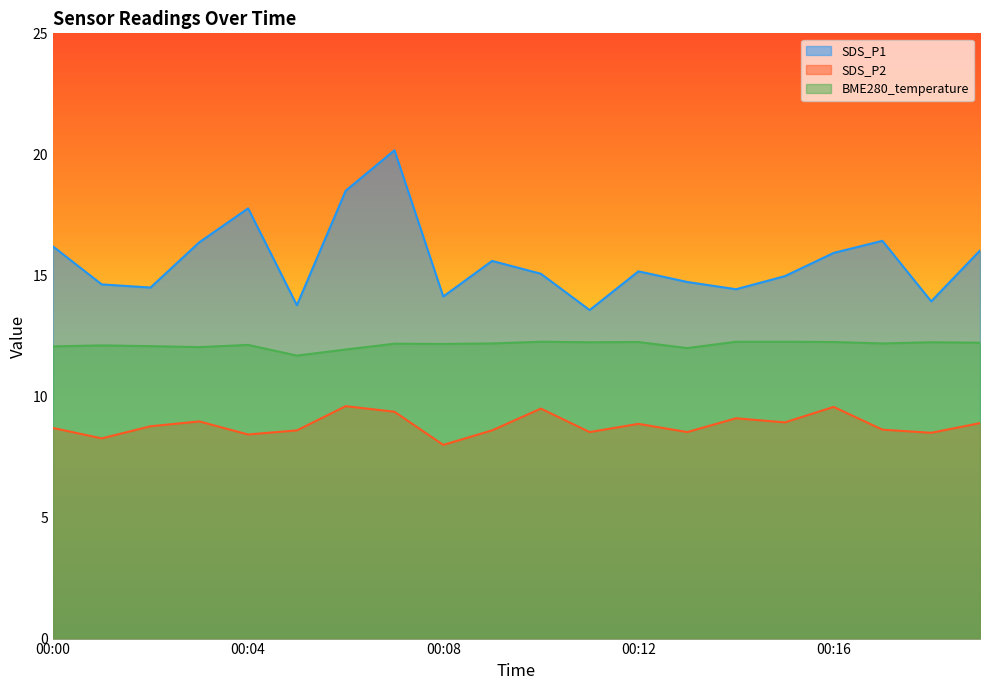

Where is the first local minimum for BME280_temperature?

00:03